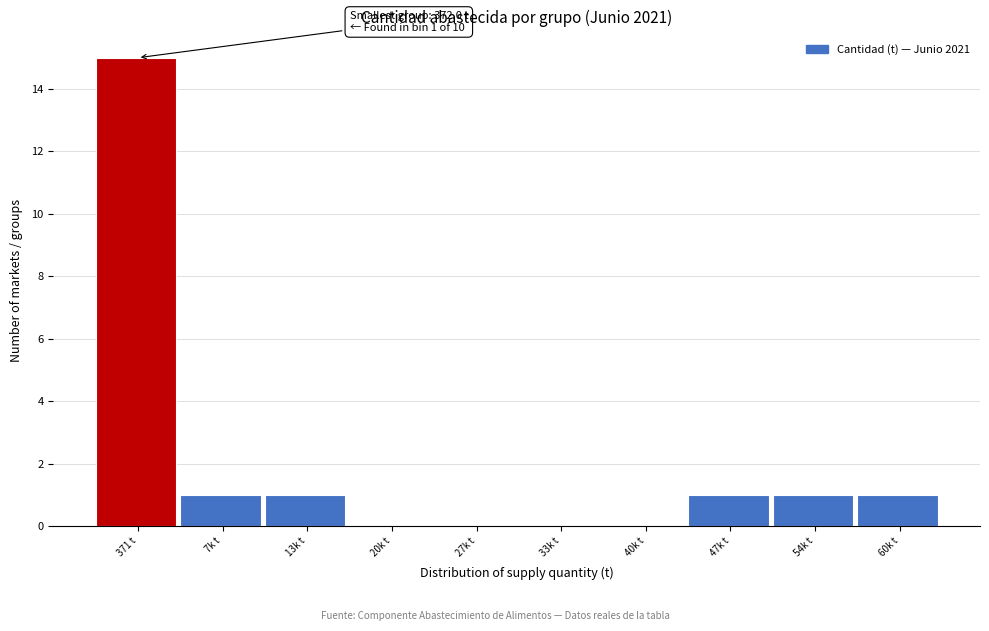

Reading right to left, what are all the values shown in this chart?

60k t=1	54k t=1	47k t=1	40k t=0	33k t=0	27k t=0	20k t=0	13k t=1	7k t=1	371 t=15